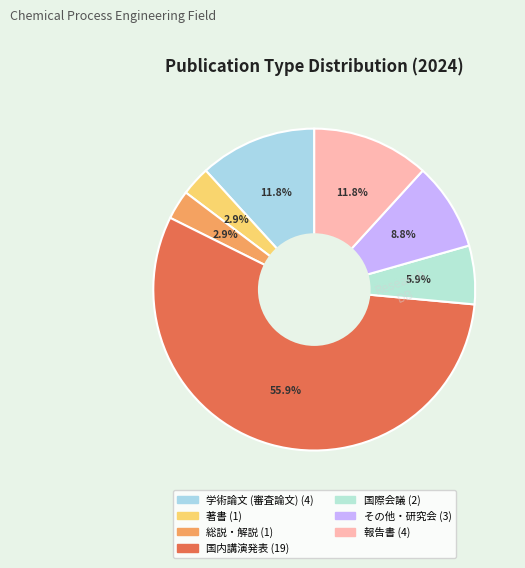

What percentage is the その他・研究会 slice, to the nearest percent?

9%